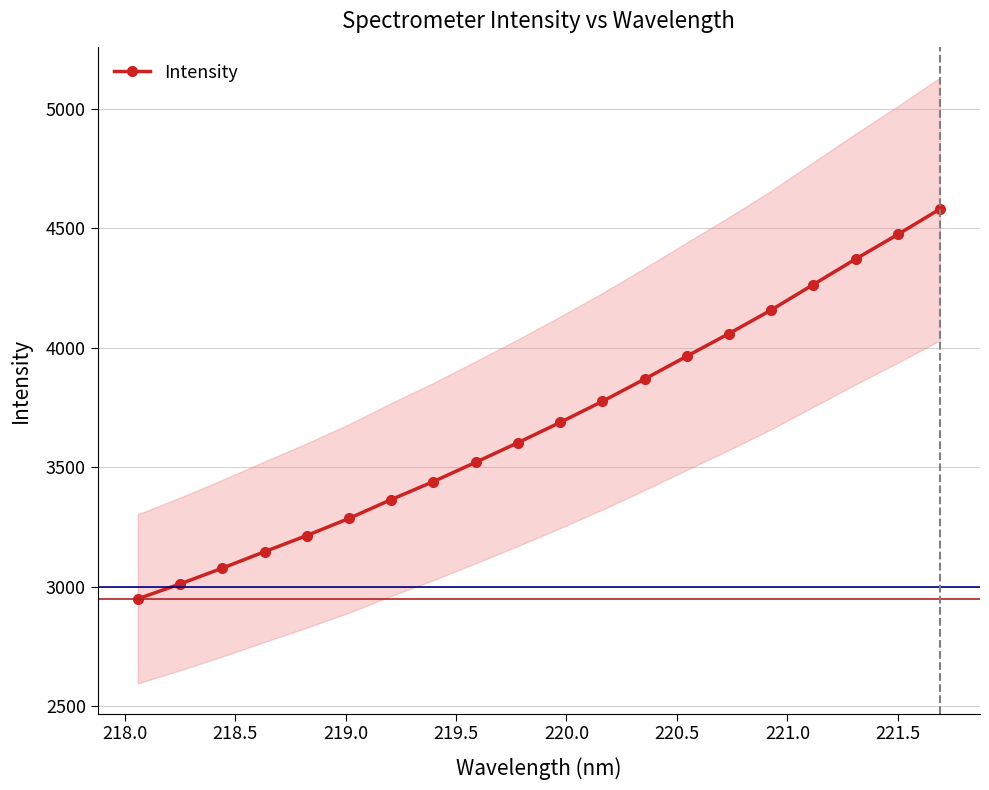

True or false: Intensity has more than 2 points higher than both neighbors.

False